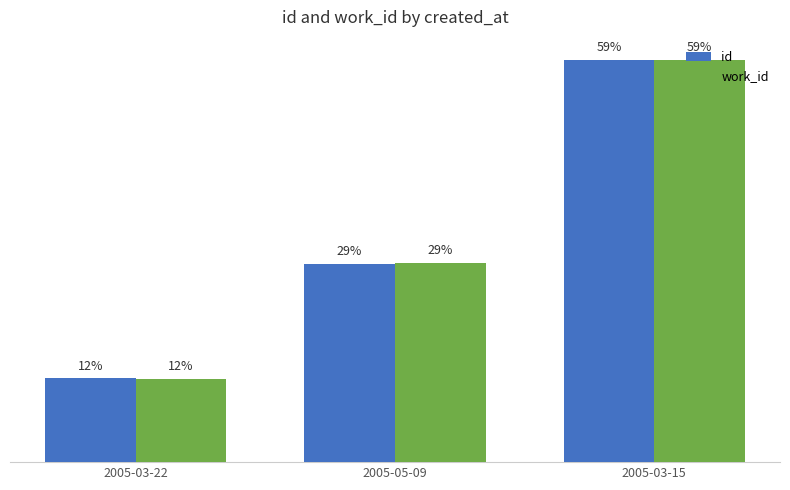

Are the bars horizontal?

No